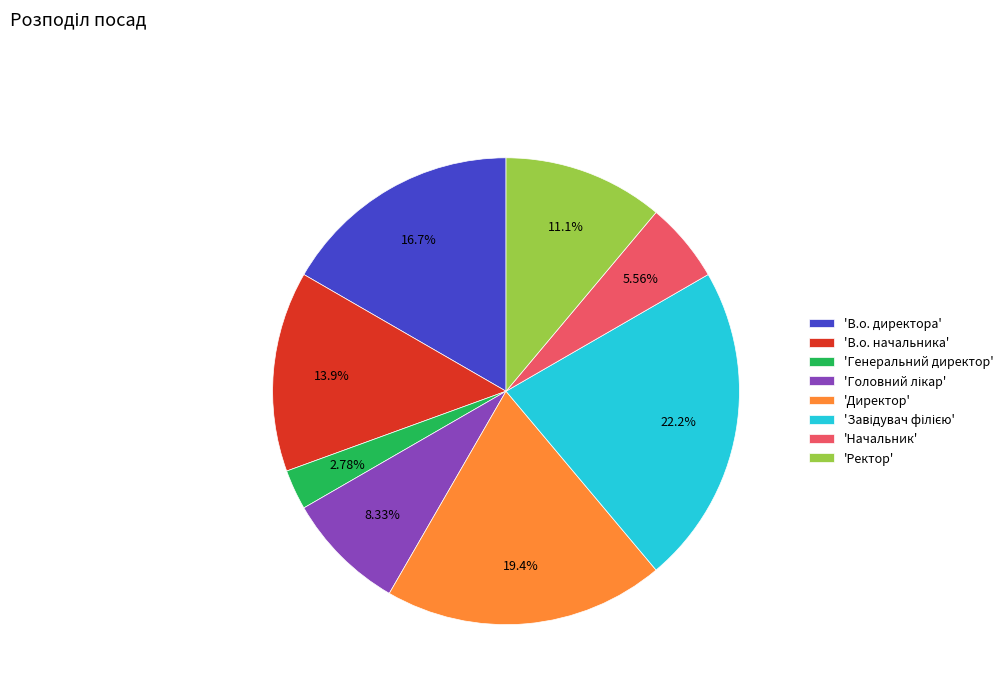

Do 'В.о. директора' and 'Ректор' together represent more than half of the pie?

No